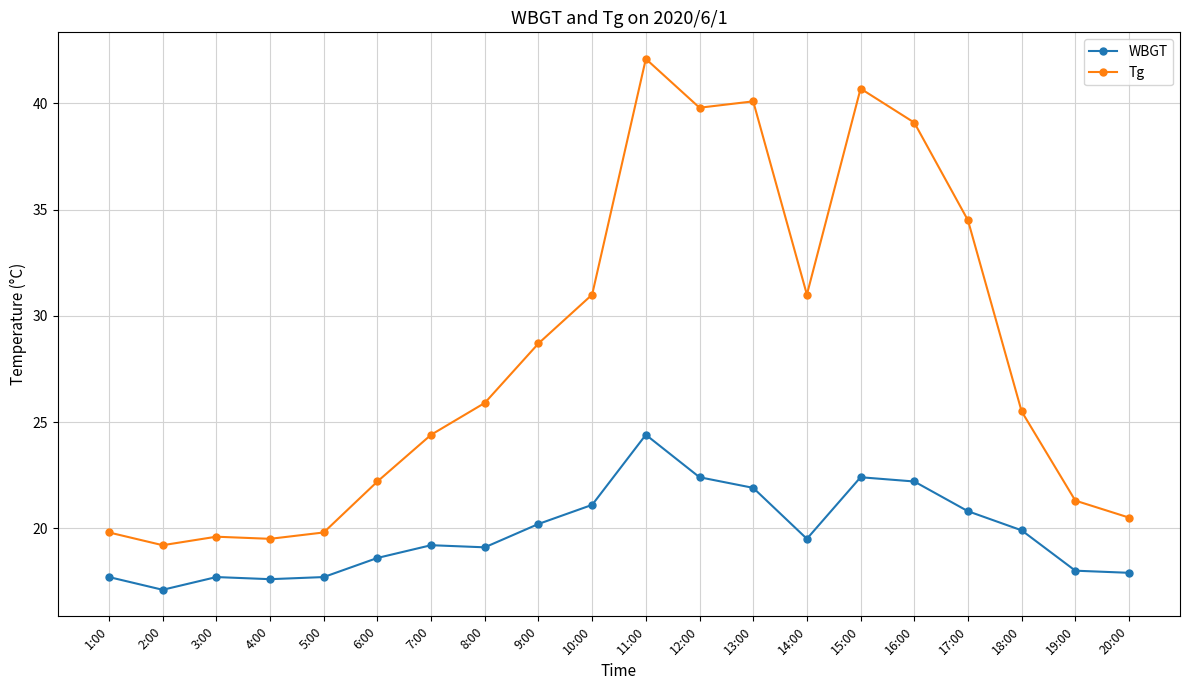

Is it true that WBGT equals 20.8 at 17:00?

True